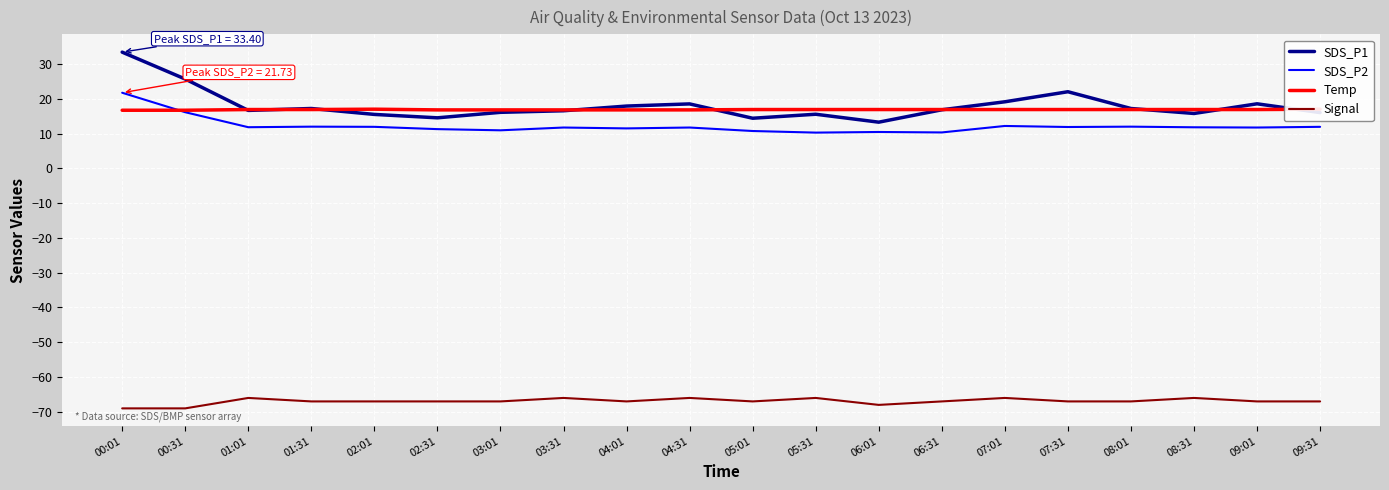

At which label is SDS_P1 closest to 23?

07:31